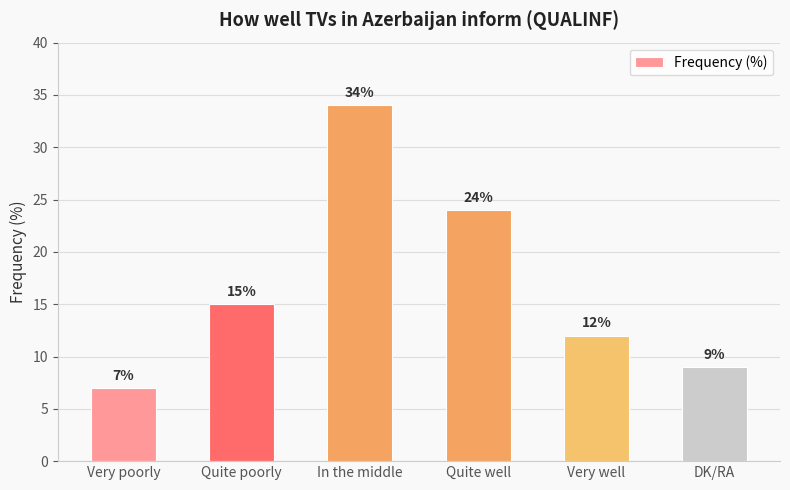

Count the number of data series in this chart.

1